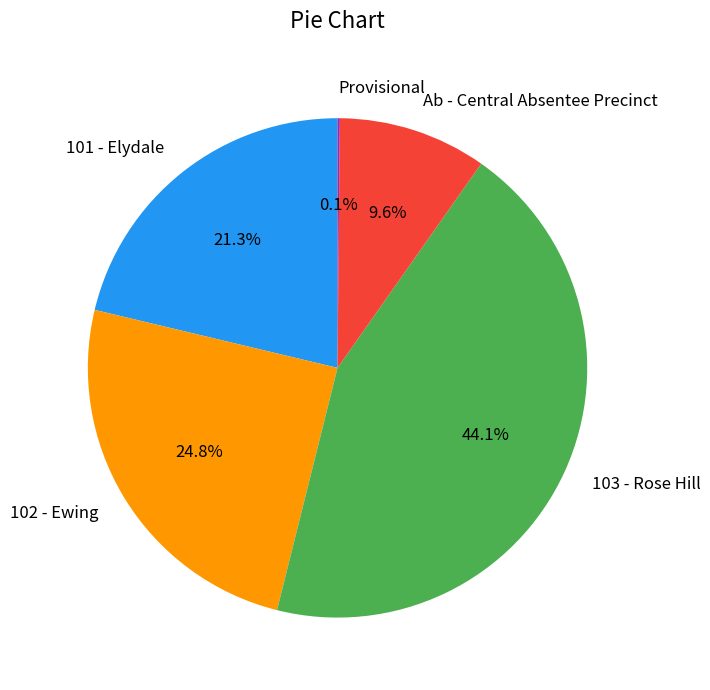

To the nearest percent, what is the combined percentage of 101 - Elydale and Ab - Central Absentee Precinct?

31%